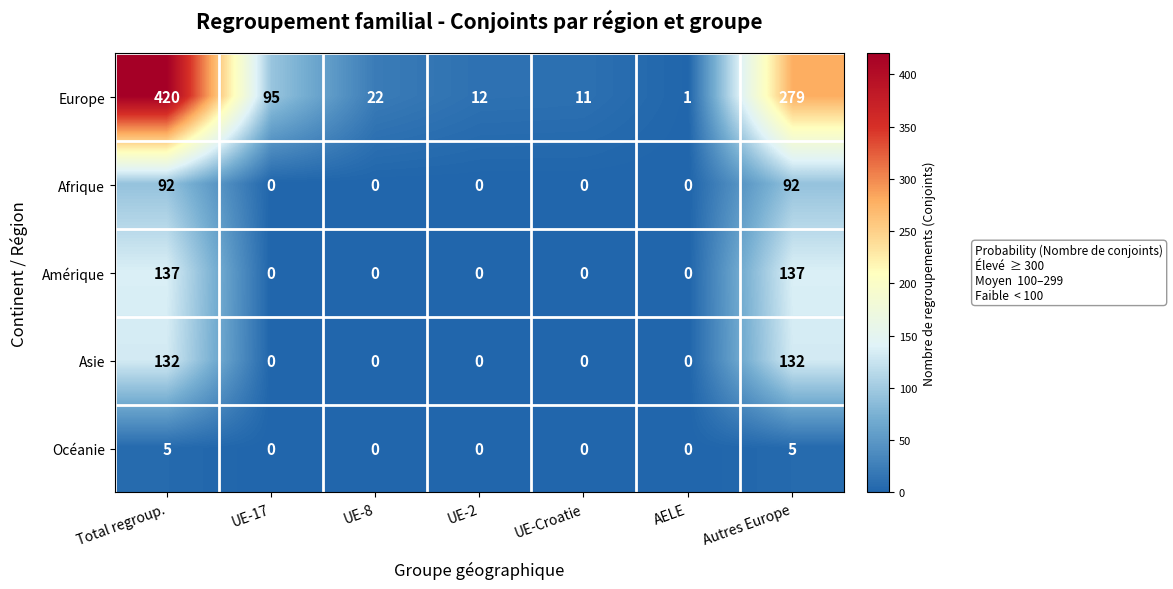

Rank the series by their maximum value, from lowest to highest.

Océanie, Afrique, Asie, Amérique, Europe